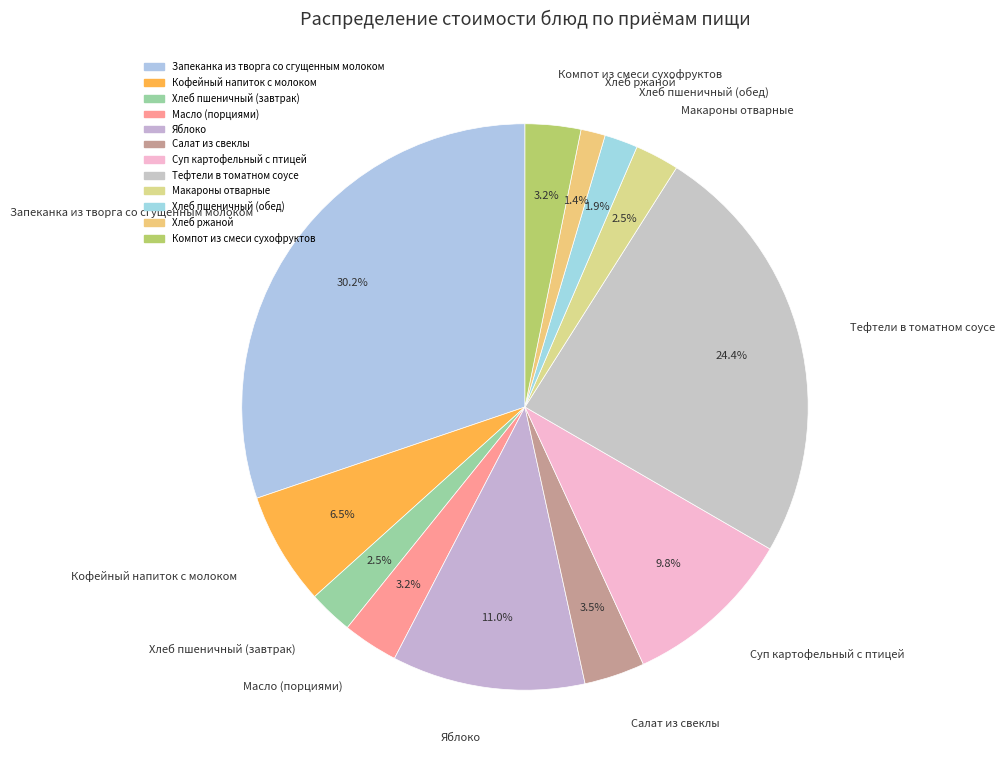

How many slices are in this pie chart?

12